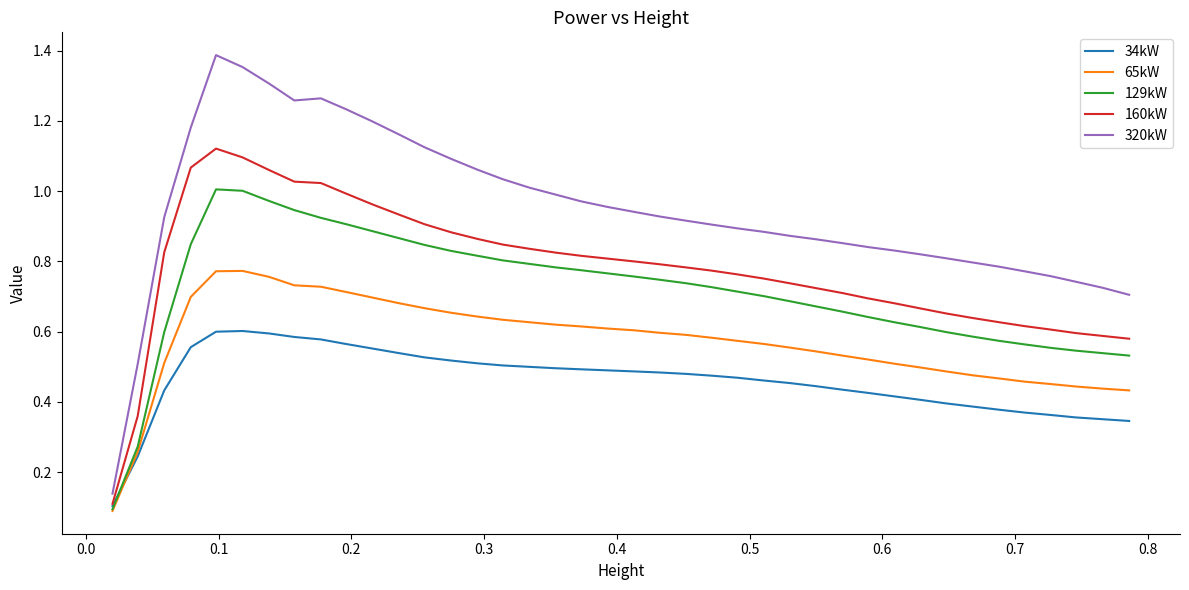

Which series has the largest range (max minus min)?

320kW